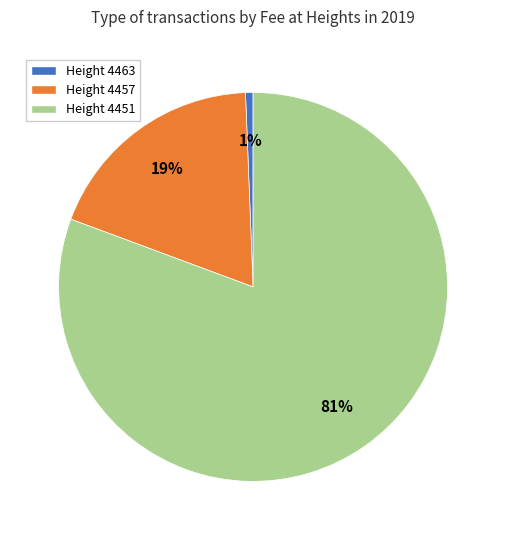

To the nearest percent, what is the combined percentage of Height 4463 and Height 4451?

81%